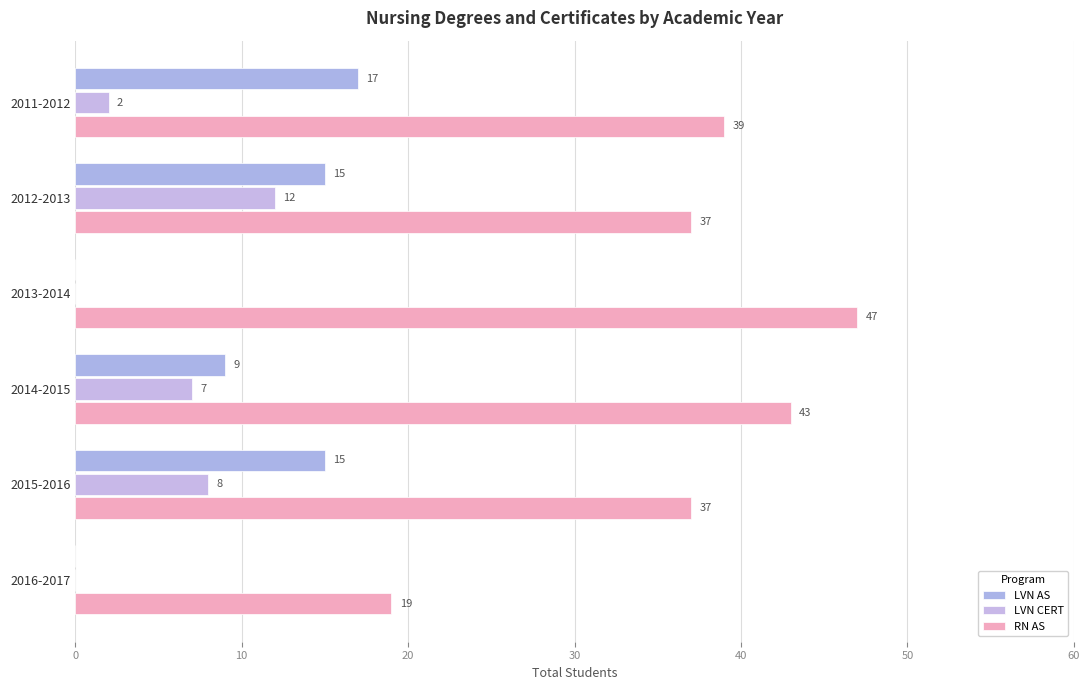

Count the number of categories in the chart.

6